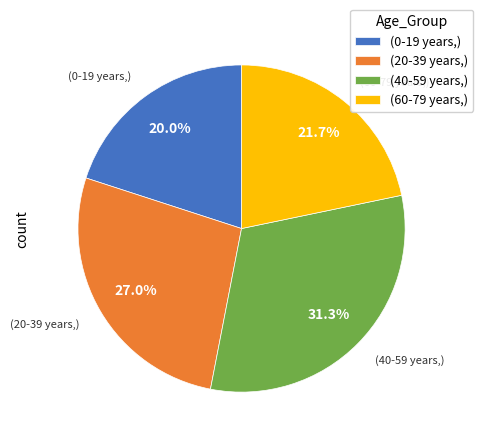

Which category has the biggest portion of the pie?

(40-59 years,)